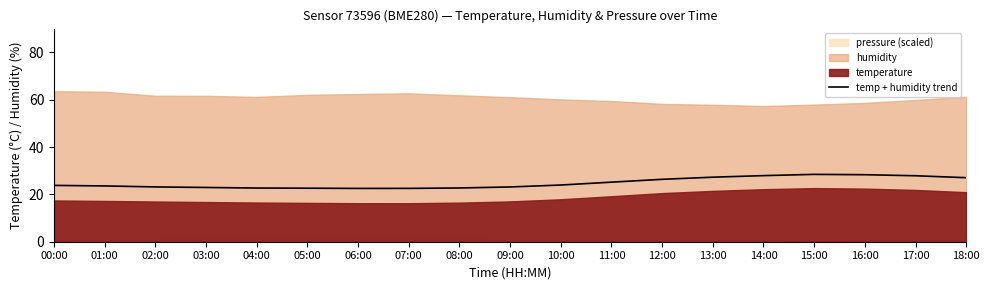

What is the change in value from 00:00 to 05:00?

-1.2